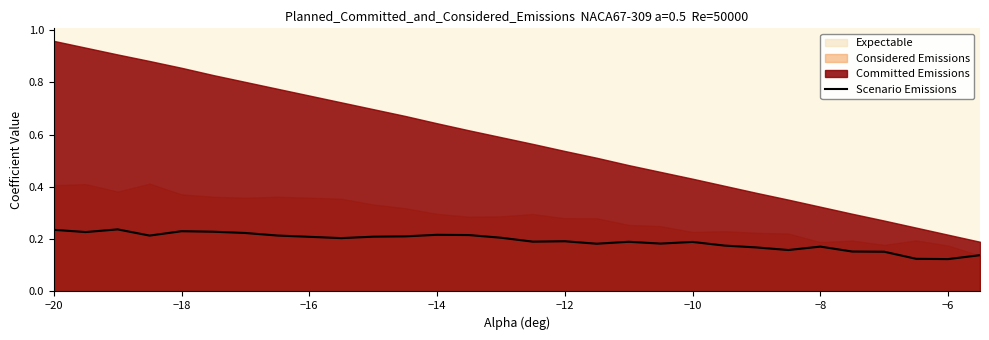

Reading left to right, list all the values displayed in this chart.

0.2	0.2	0.2	0.2	0.2	0.2	0.2	0.2	0.2	0.2	0.2	0.2	0.2	0.2	0.2	0.2	0.2	0.2	0.2	0.2	0.2	0.2	0.2	0.2	0.2	0.2	0.2	0.1	0.1	0.1